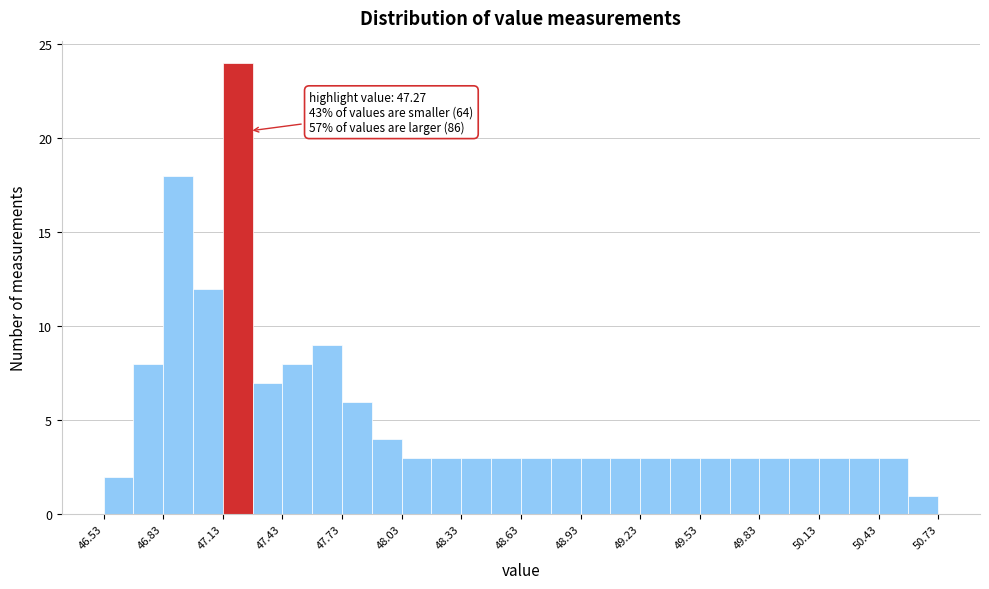

Read against the x-axis, roughly where is the centre of the tallest bar?

47.20